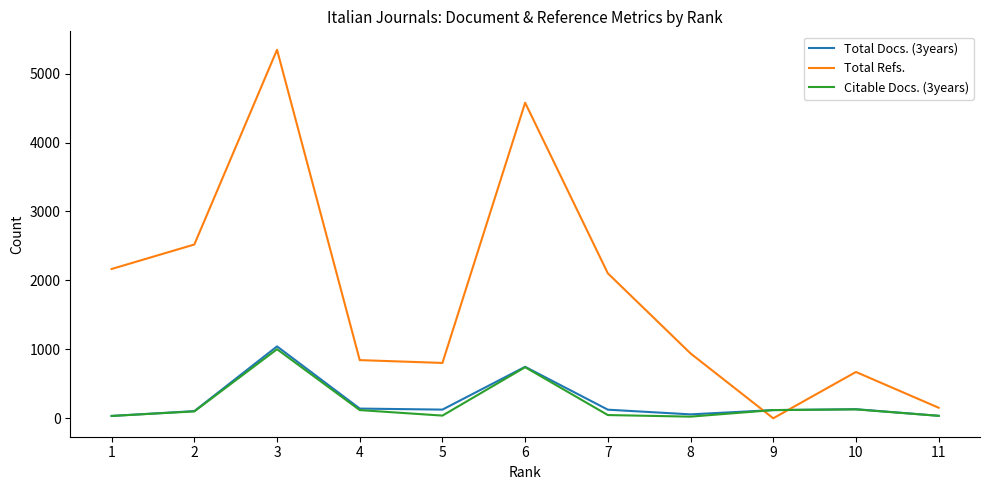

What is the approximate value of Total Refs. at 11, to the nearest 10?

150